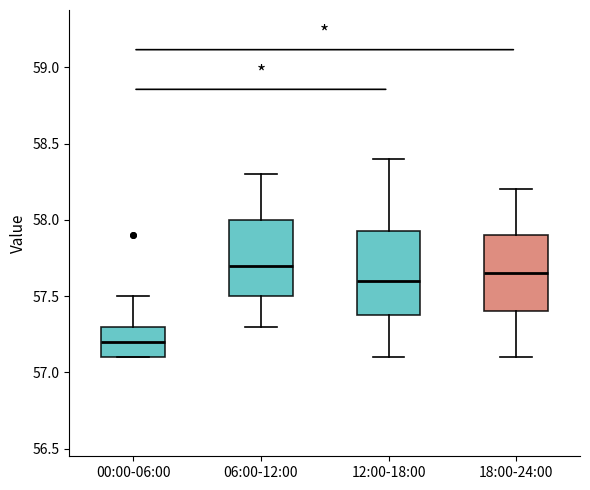

Reading left to right, read every box against the y-axis: the position of its median line, the range the box covers, and the ends of its whiskers. The values are not printed on the chart, so give them approximately, as read against the axis.

00:00-06:00: median 57.20, box 57.10 to 57.30, whiskers 57.10 to 57.50
06:00-12:00: median 57.70, box 57.50 to 58.00, whiskers 57.30 to 58.30
12:00-18:00: median 57.60, box 57.40 to 57.95, whiskers 57.10 to 58.40
18:00-24:00: median 57.65, box 57.40 to 57.90, whiskers 57.10 to 58.20